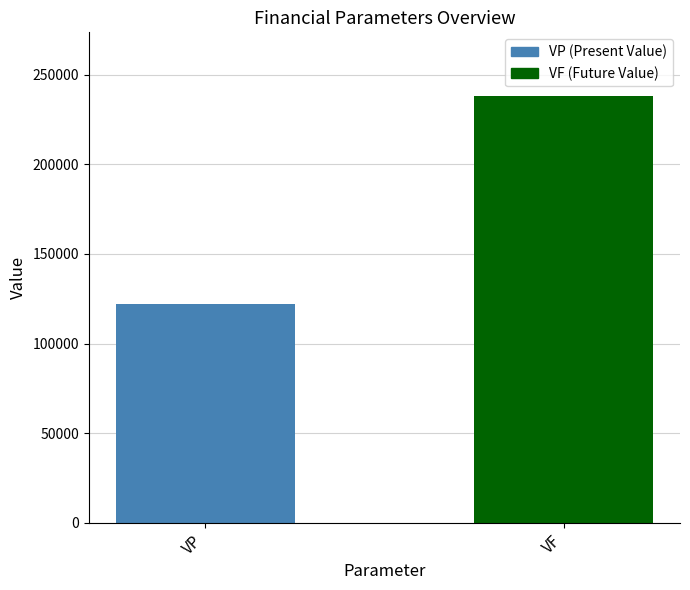

Reading left to right, extract all data points from this chart.

VP=122000	VF=238000